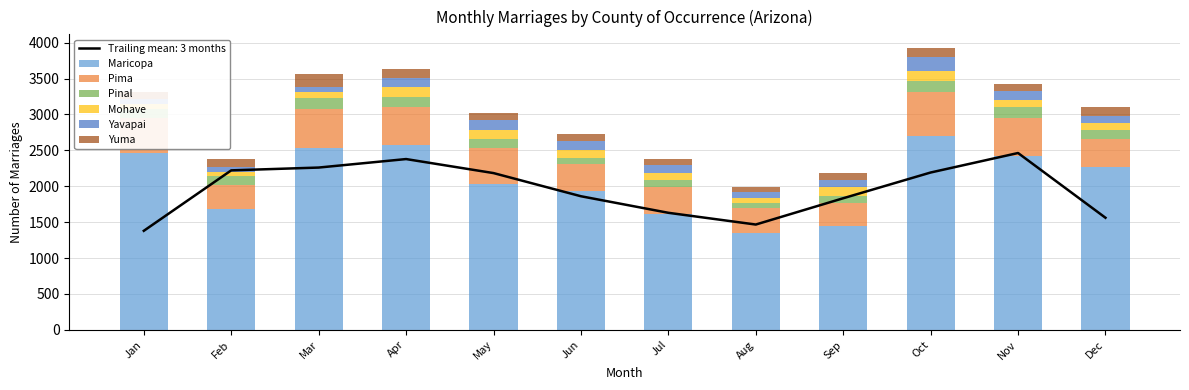

Read the Pima value at Dec, to the nearest 10.

390